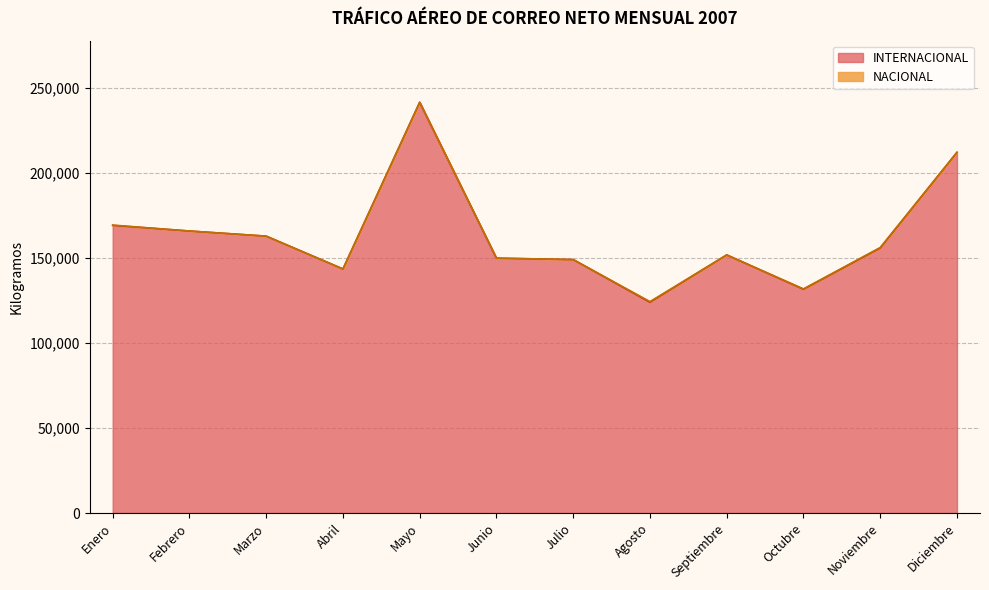

Count the number of values greater than 155957.

5